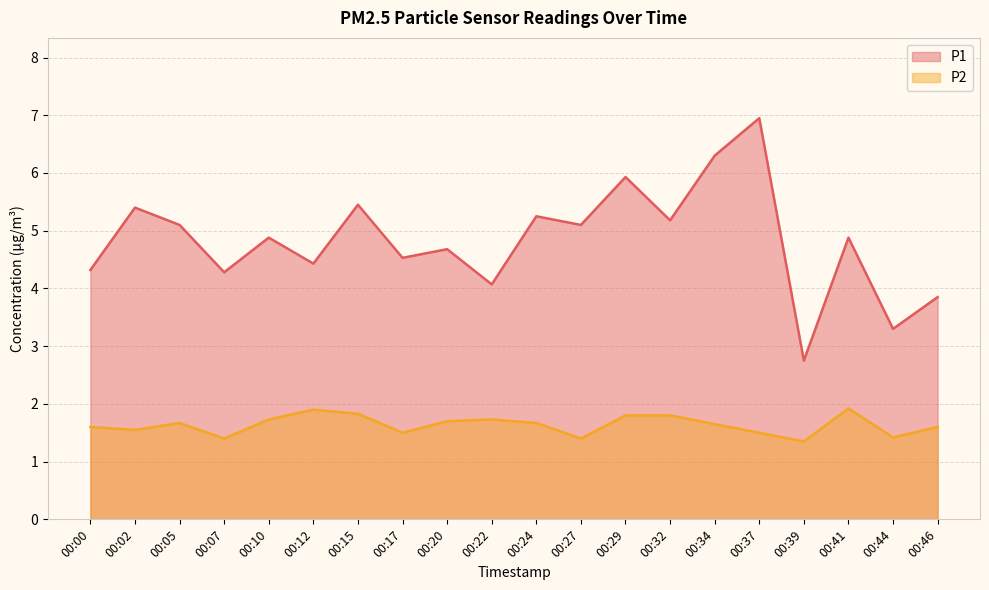

Where is the first local minimum for P2?

00:02